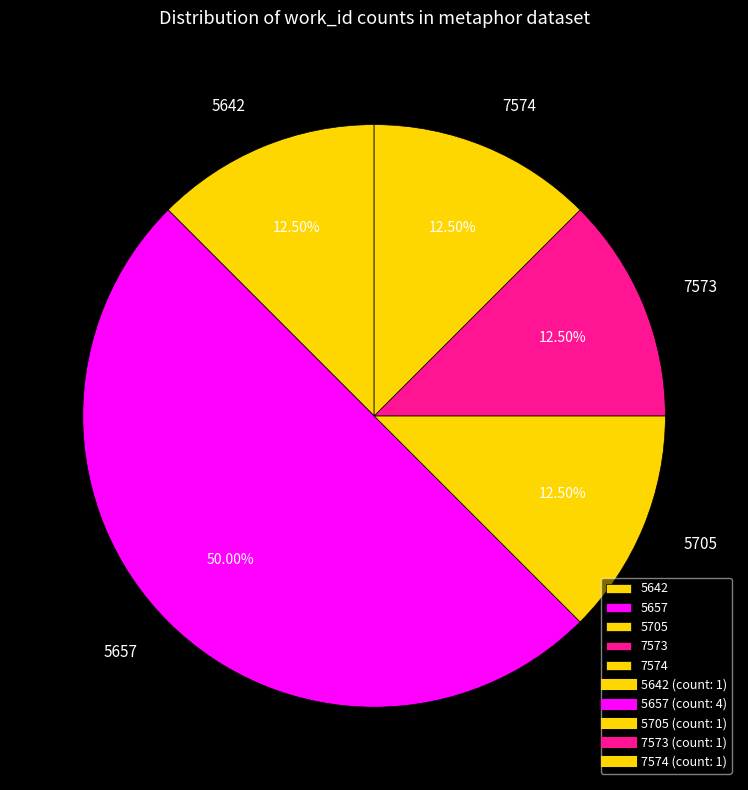

Is the sum of 7574 and 5642 greater than half?

No